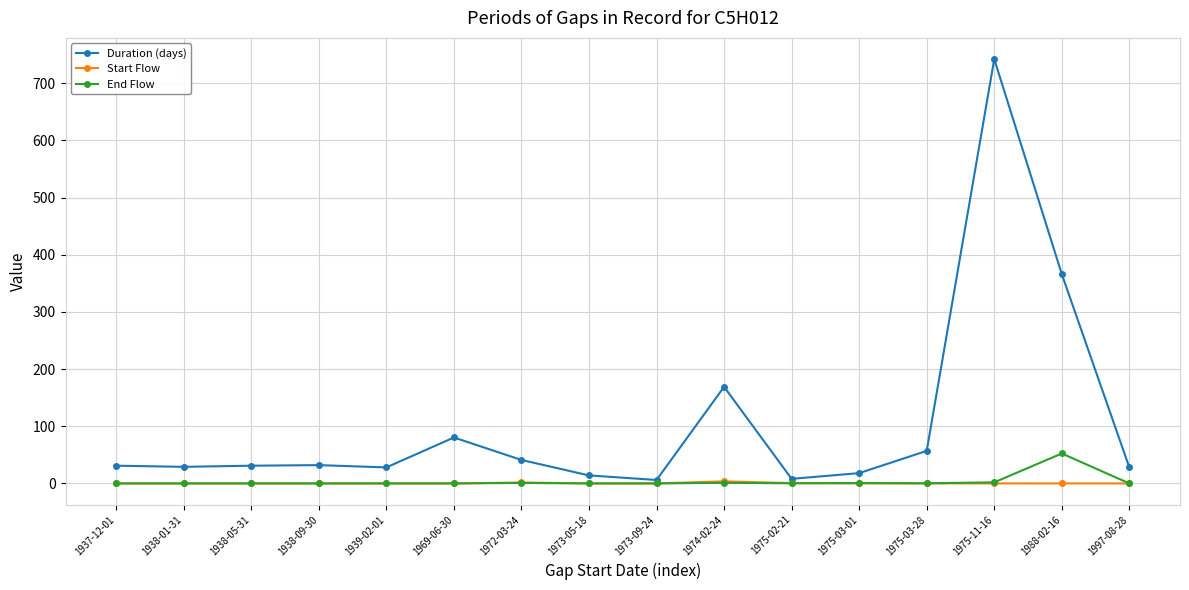

At which category is the sum across all series the highest?

1975-11-16